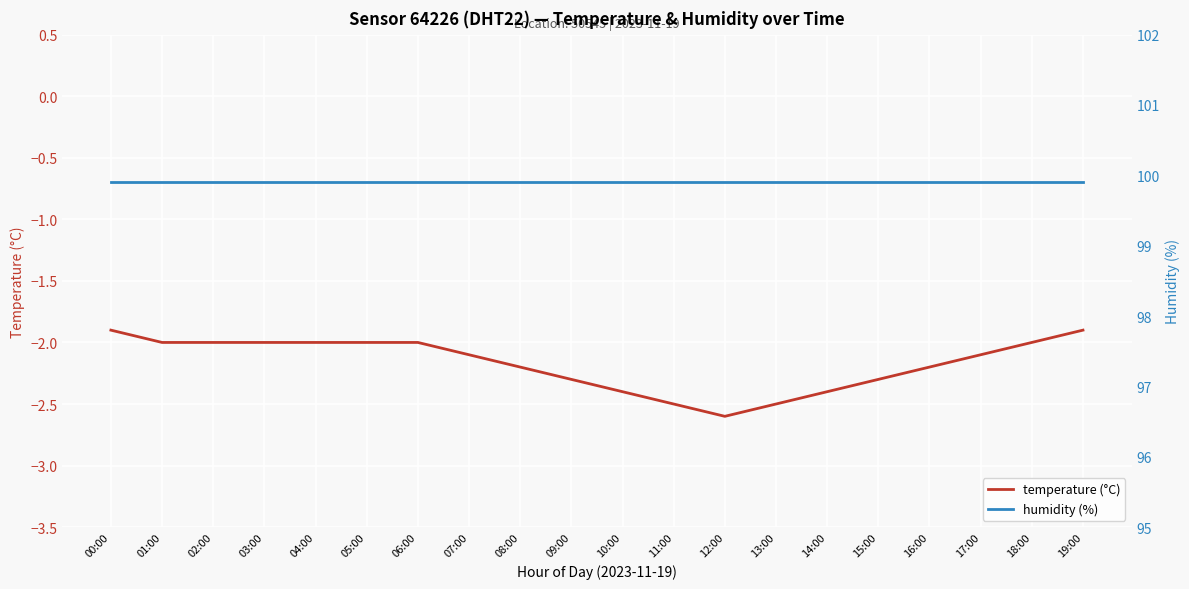

The humidity (%) series shows 99.9 at 13:00. True or false?

True